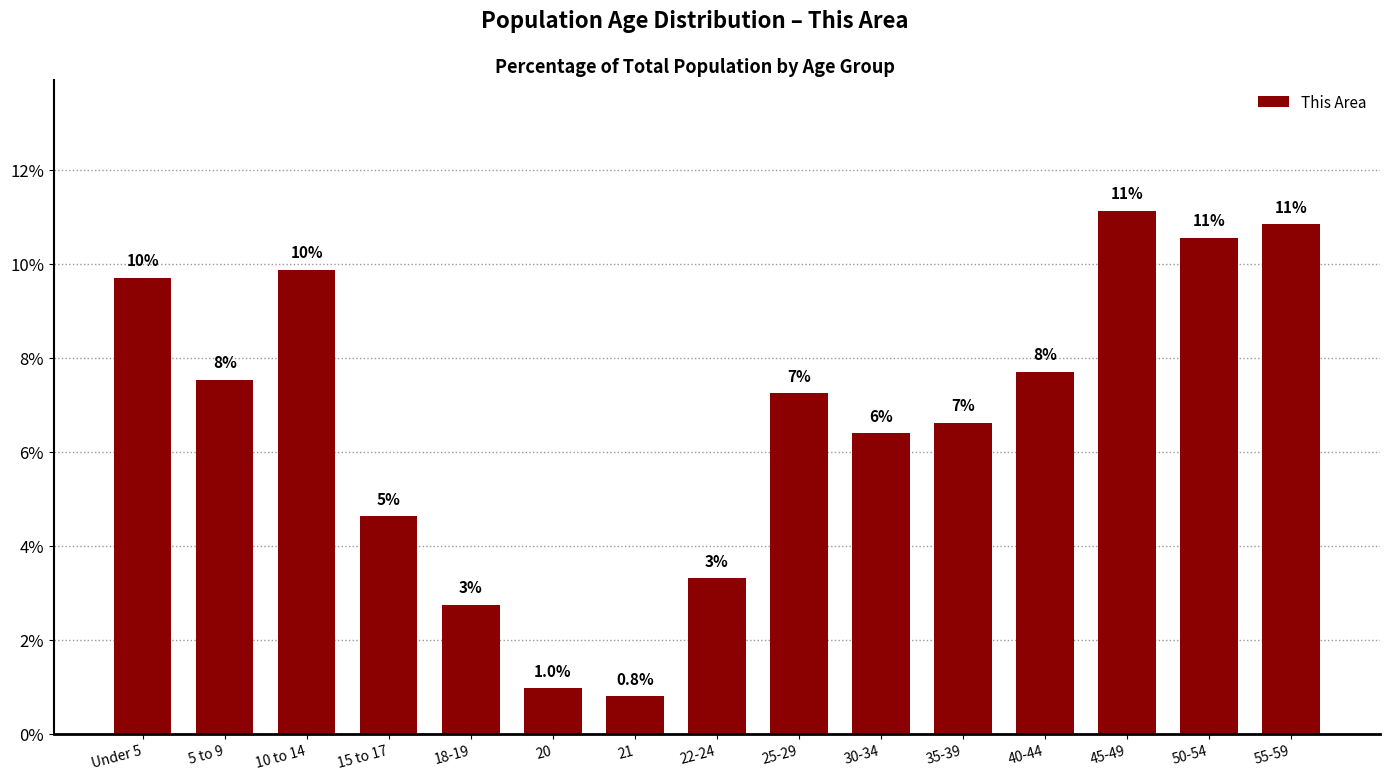

Between 55-59 and 45-49, which is larger?

45-49